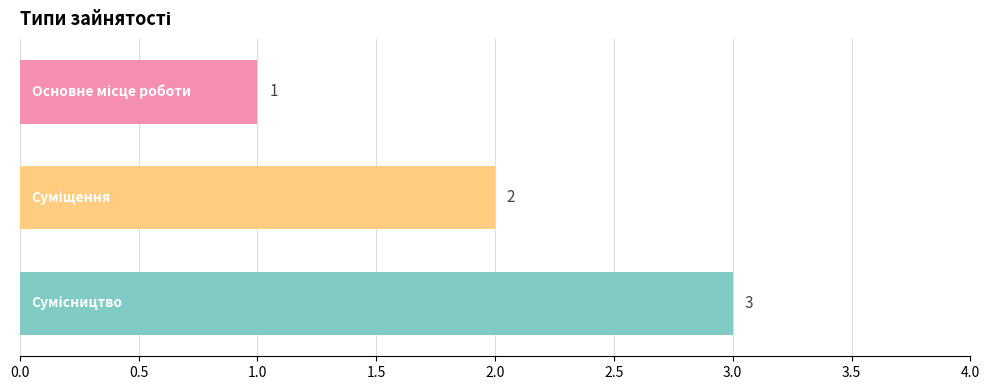

What is the minimum value shown in the chart?

1